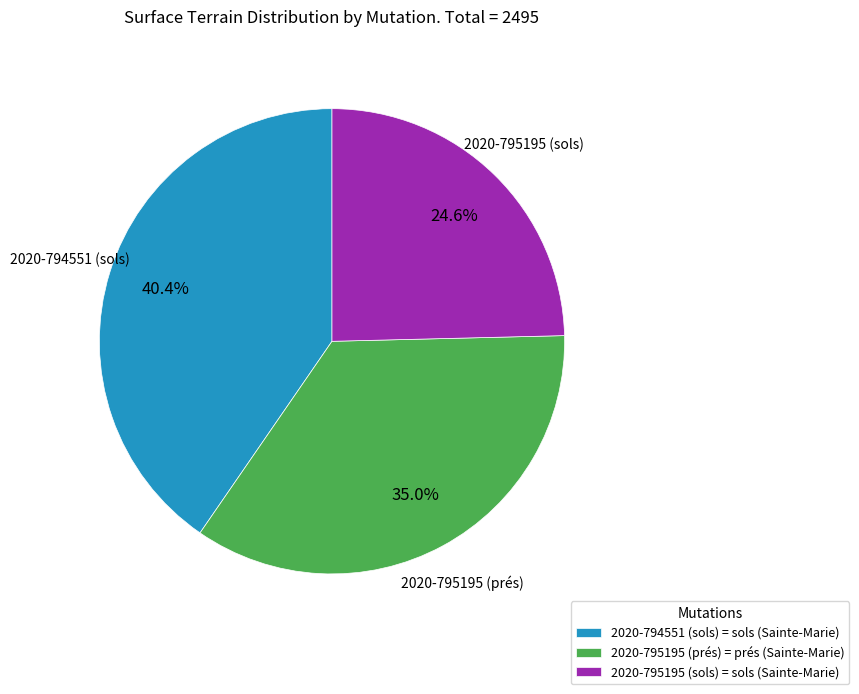

What is the ratio of the value at 2020-795195 (sols) to the value at 2020-795195 (prés)?

0.7